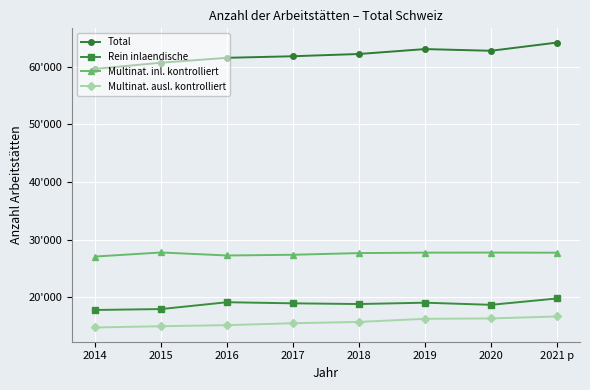

What is the label of the 1st point from the right?

2021 p